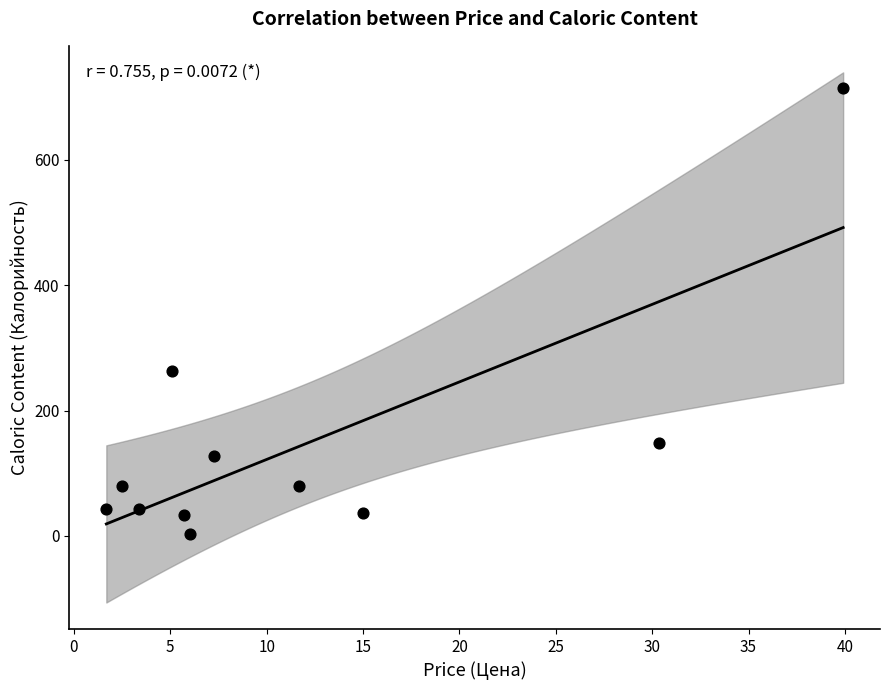

What is the average Y value?

142.9